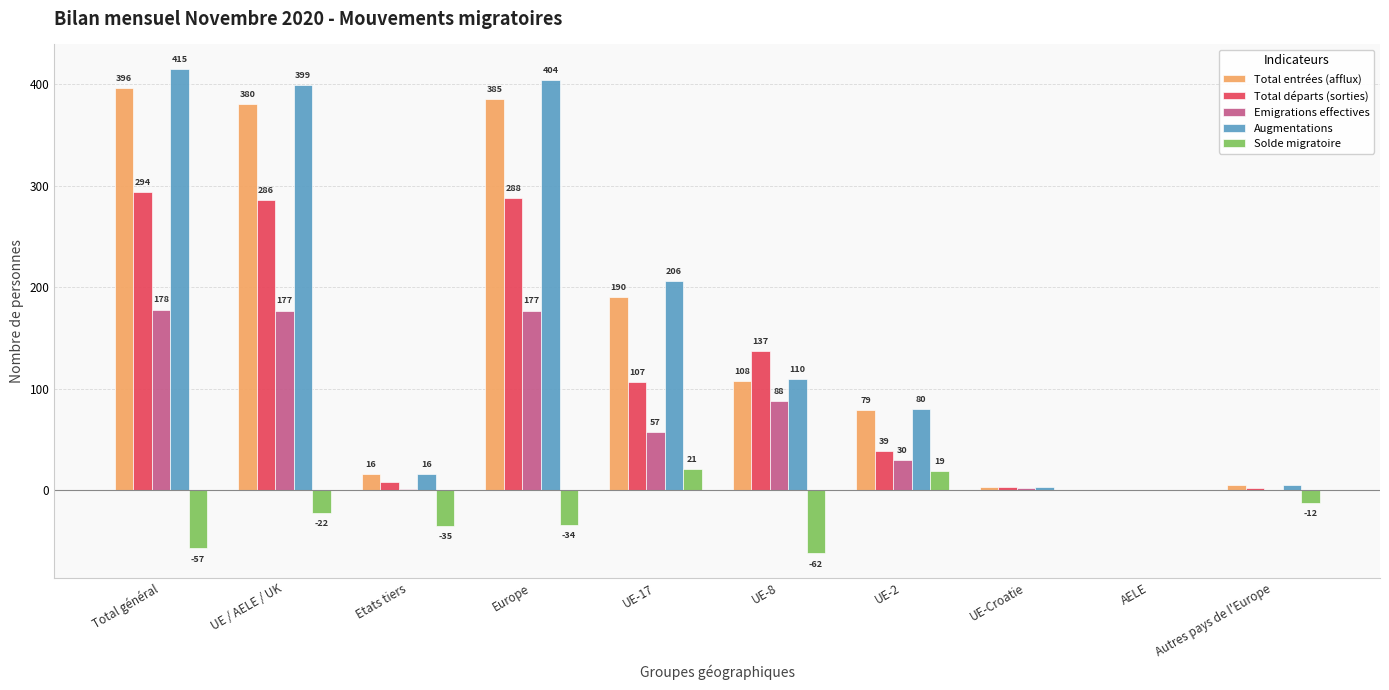

True or false: Emigrations effectives has a value of 116 at Europe.

False